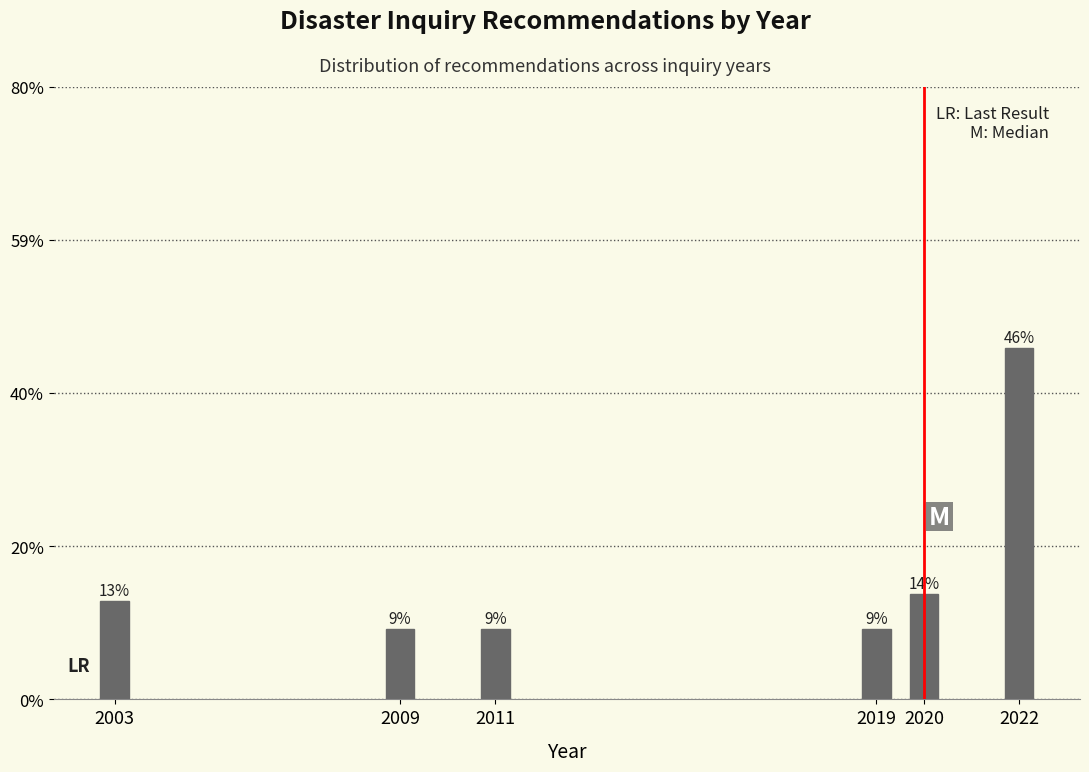

Are the bars horizontal?

No